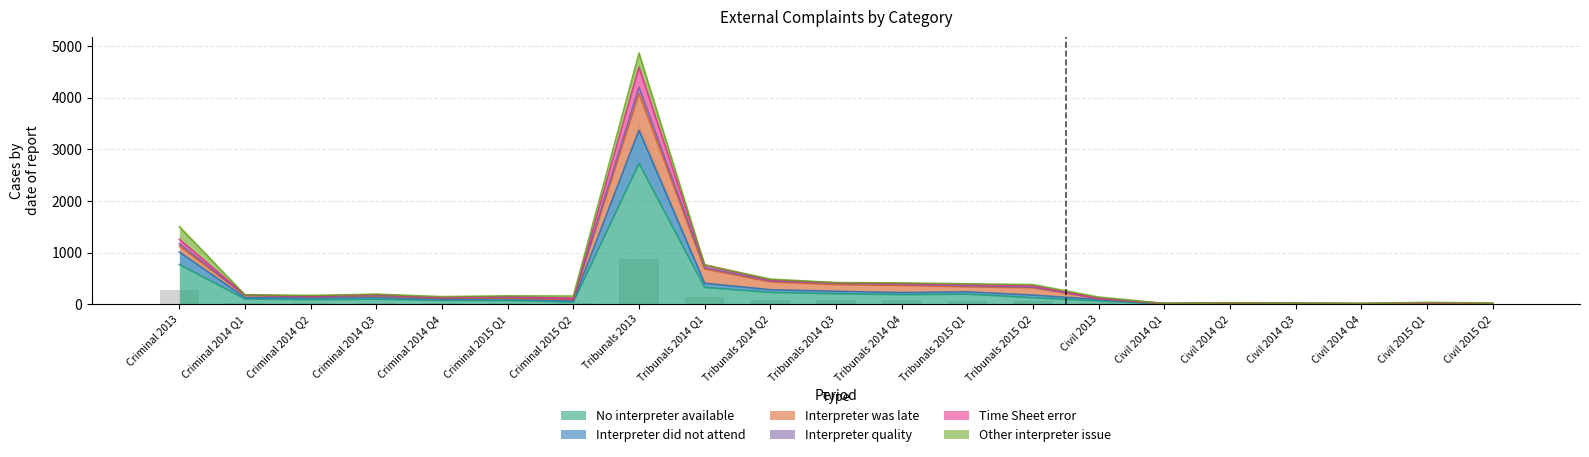

What is the label of the 15th bar from the right?

Criminal 2015 Q2